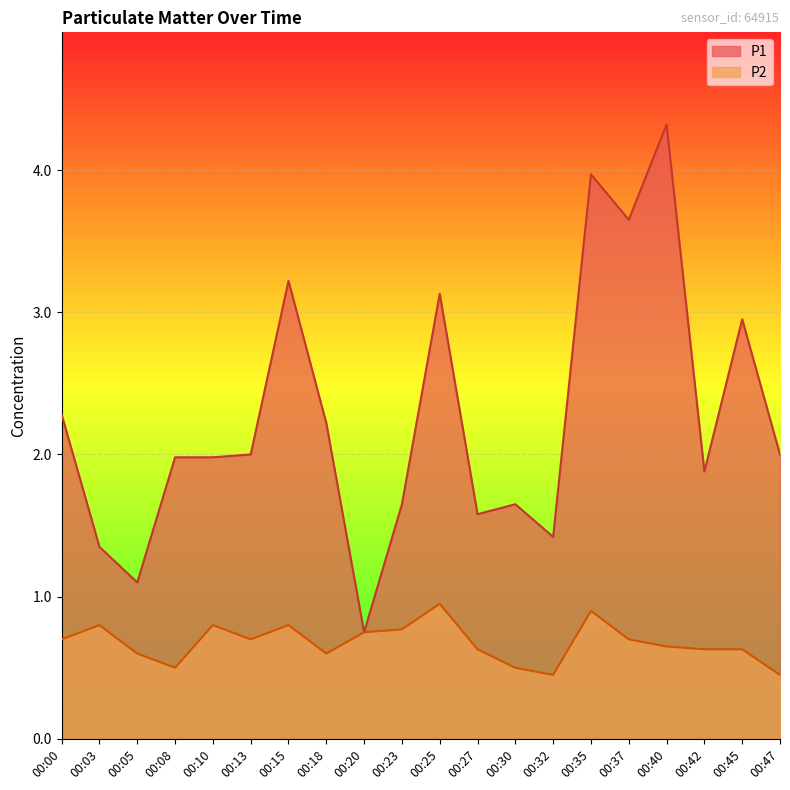

What is the difference between the P2 values at 00:30 and 00:10?

0.3